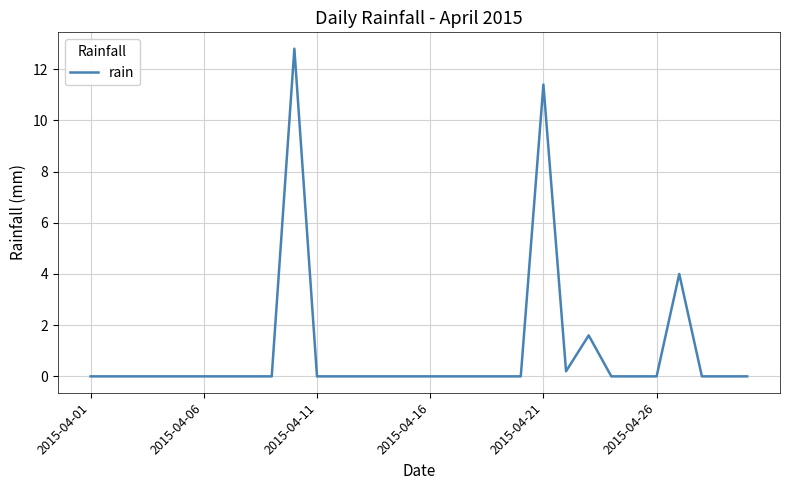

What is the difference between the maximum and minimum values?

12.8